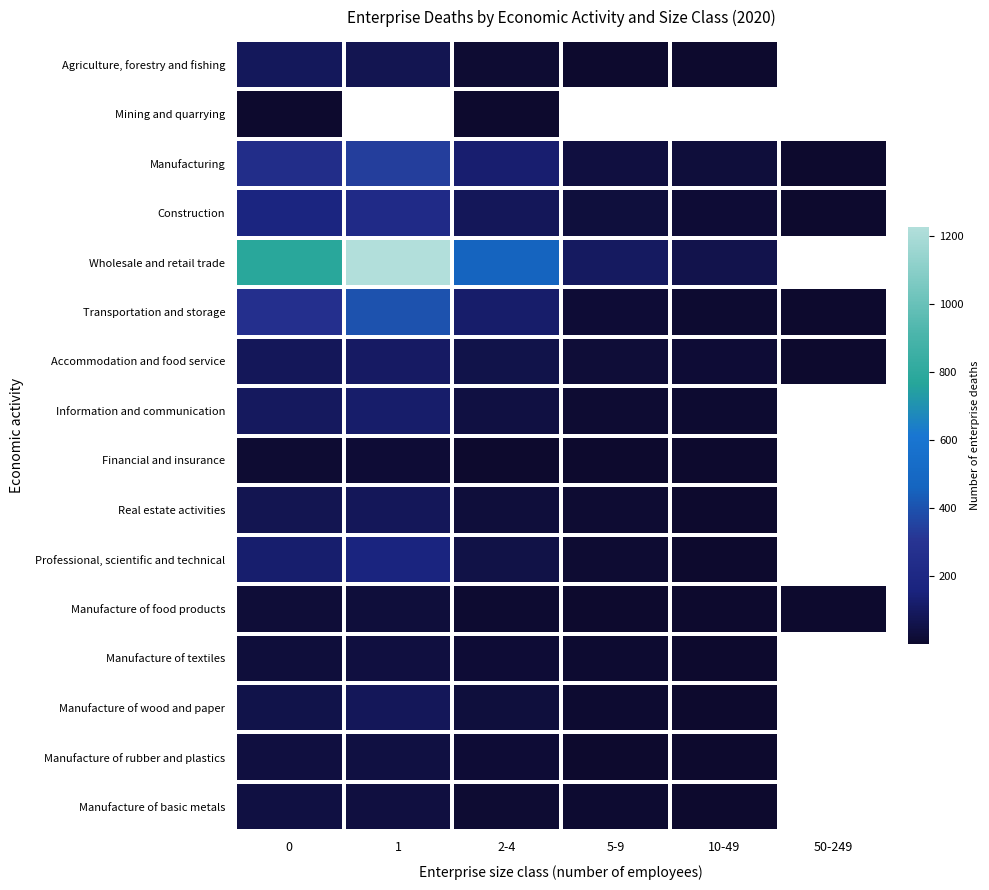

Which series has the largest range (max minus min)?

Wholesale and retail trade